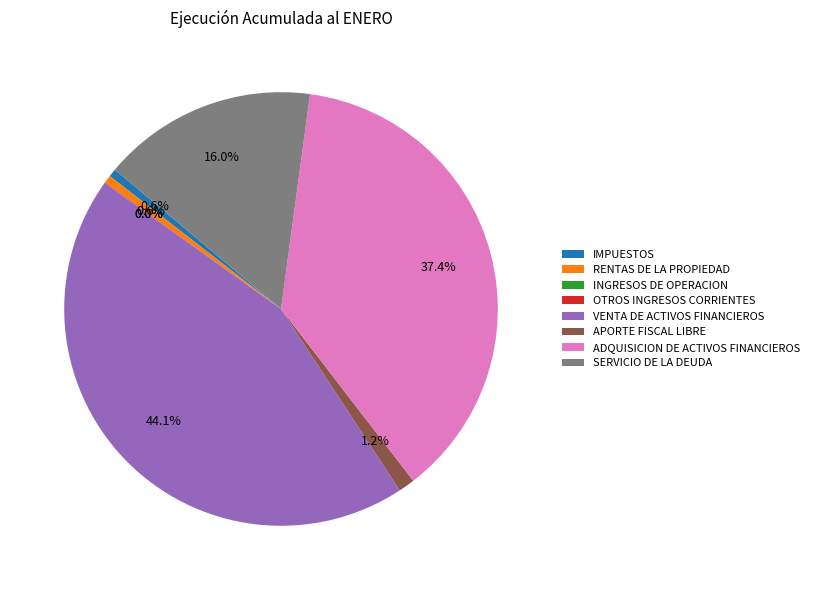

Which slice is the largest?

VENTA DE ACTIVOS FINANCIEROS